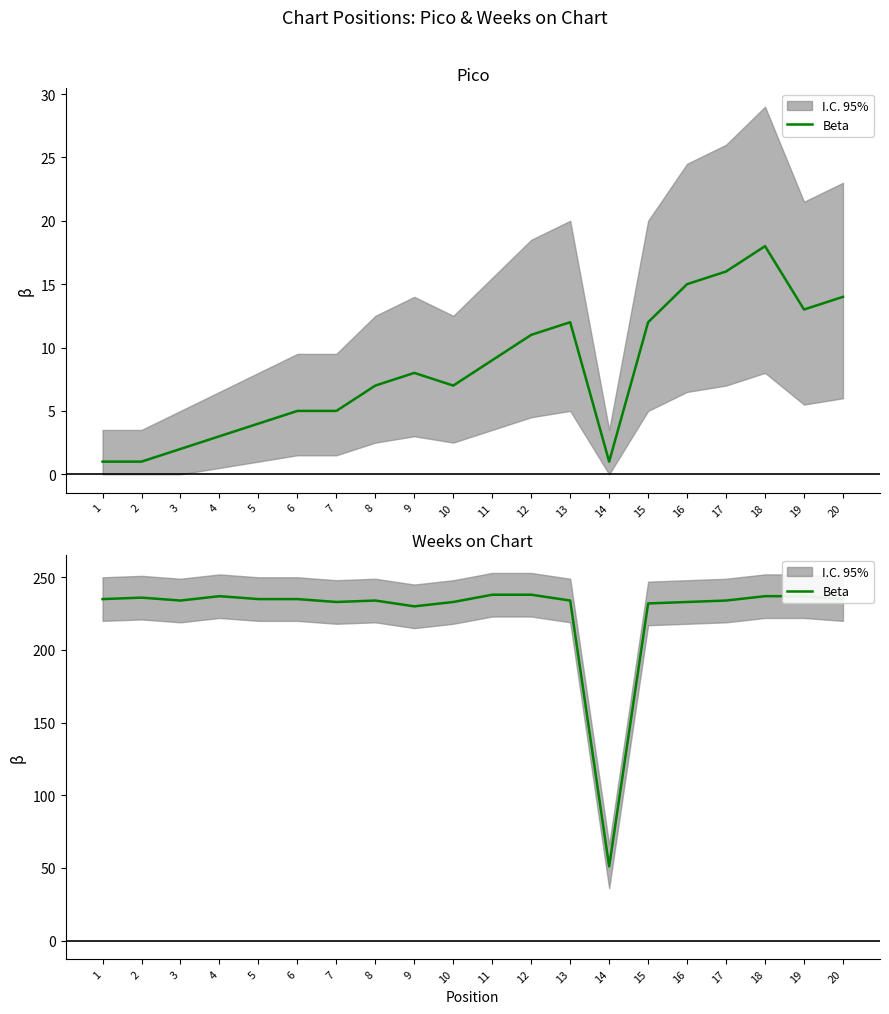

Which has a higher value, 20 or 18?

18